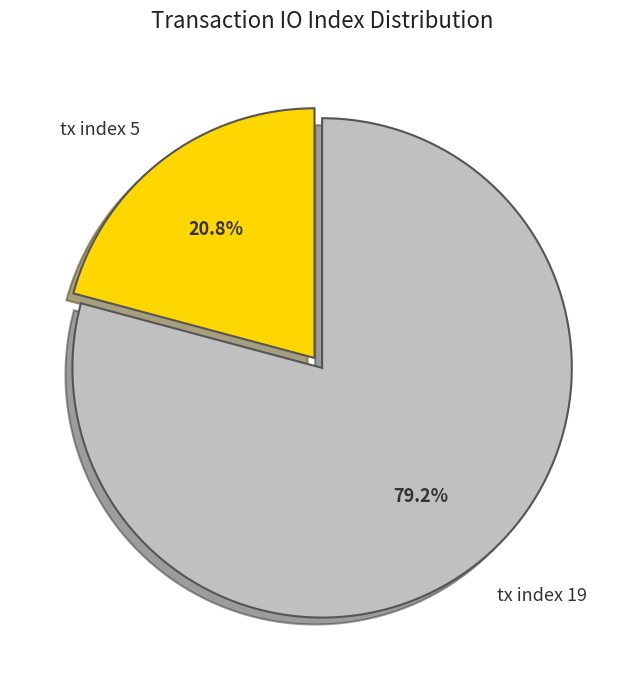

To the nearest percent, what is the difference between the largest and smallest slice percentages?

58%